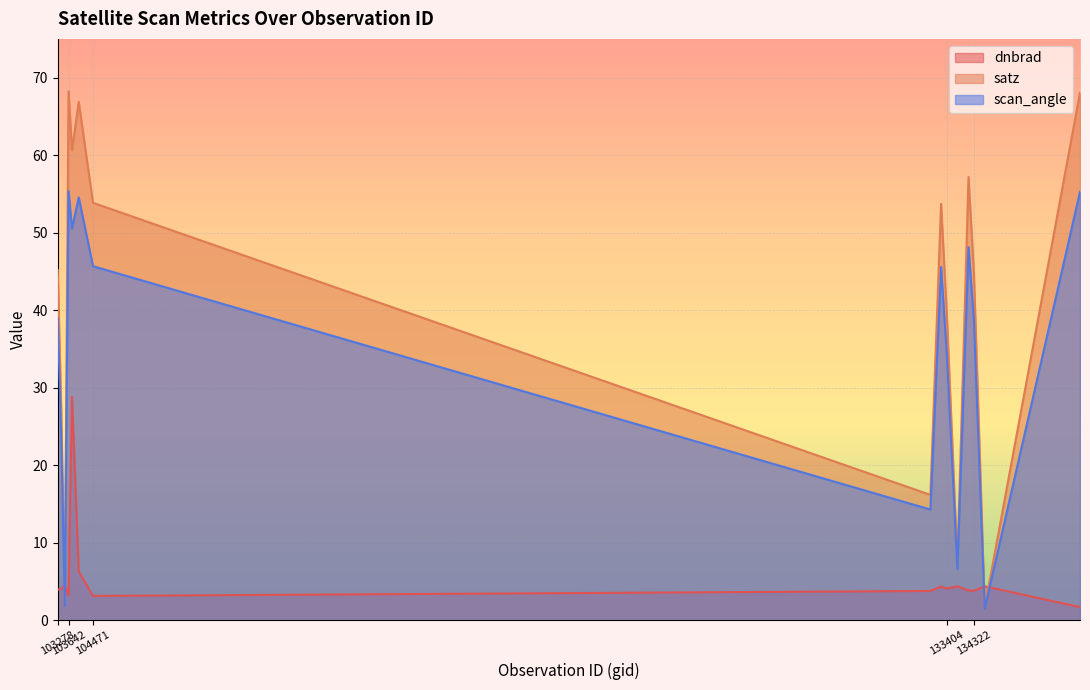

Which category has the lowest value across all series?

134687